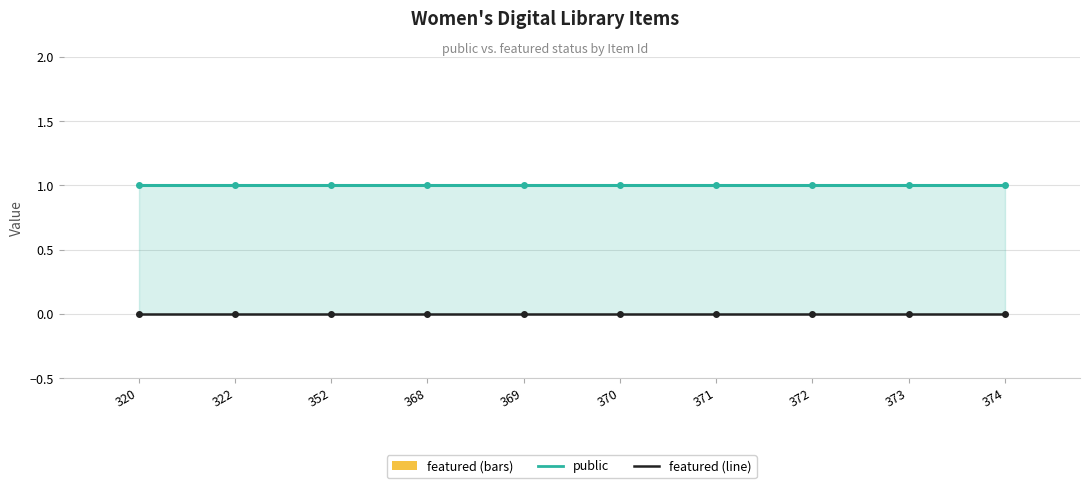

Count the number of data series in this chart.

3